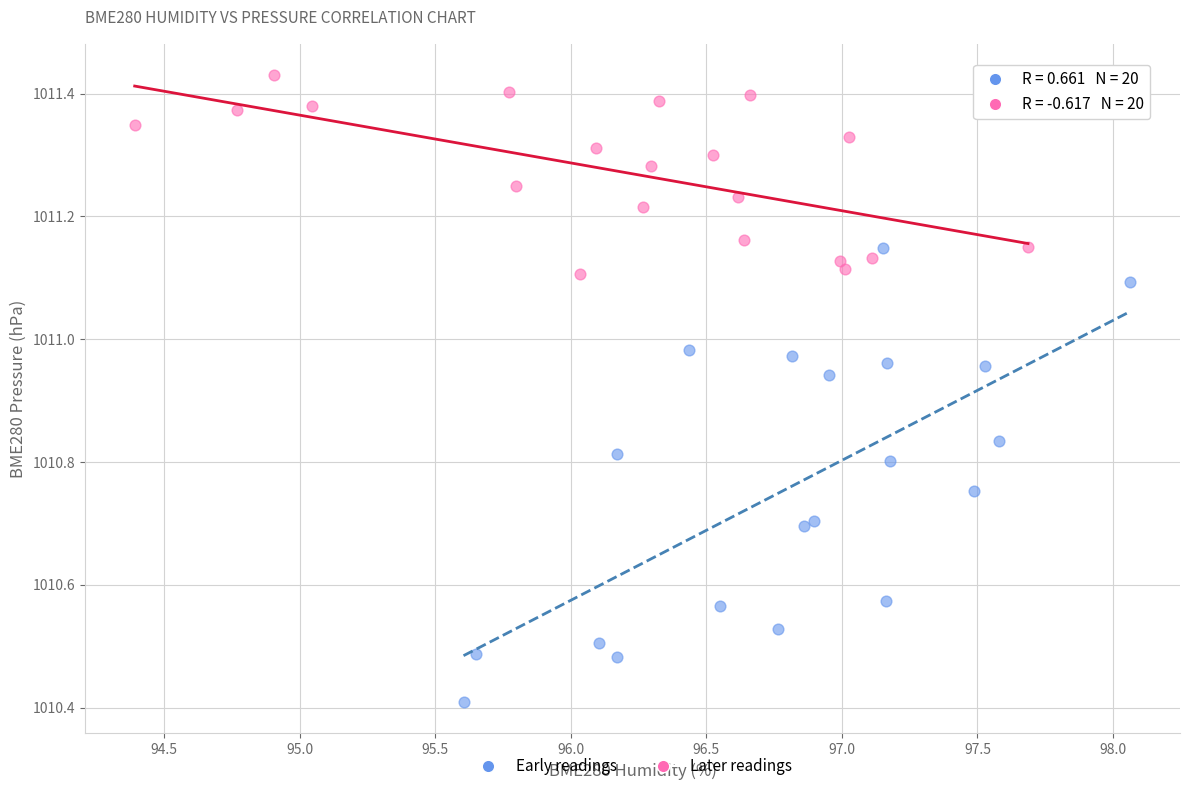

Which series reaches the minimum Y coordinate?

Early readings